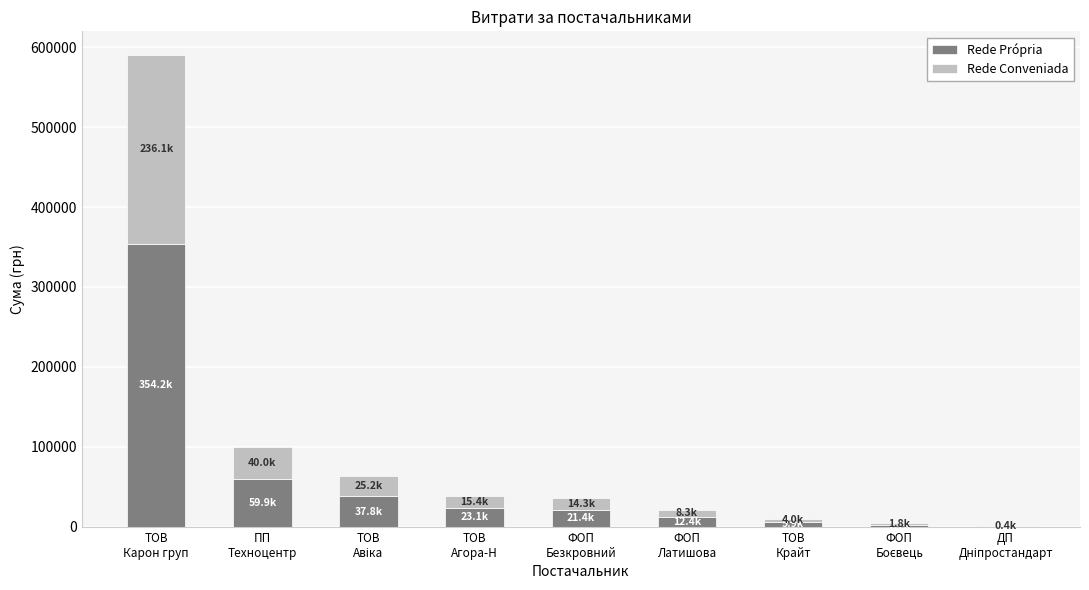

What is the highest value of the Rede Própria series?

354197.5